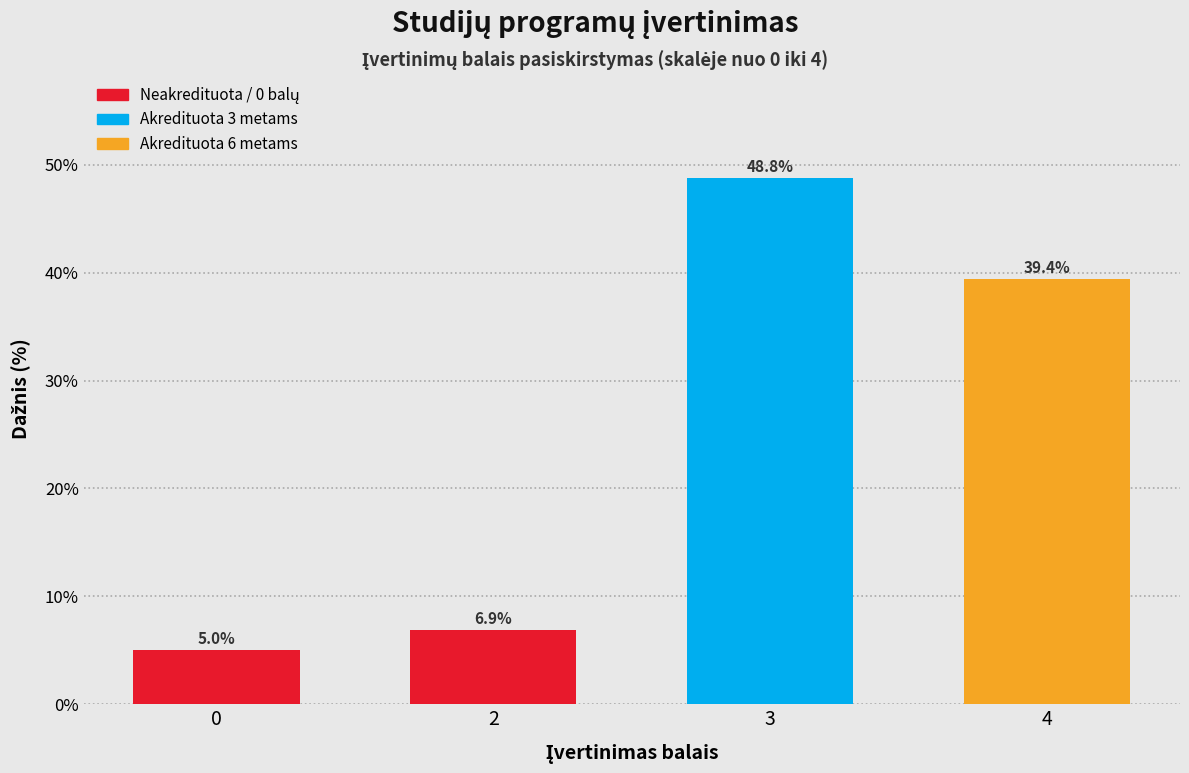

Reading right to left, what are all the values shown in this chart?

39.4	48.8	6.9	5.0